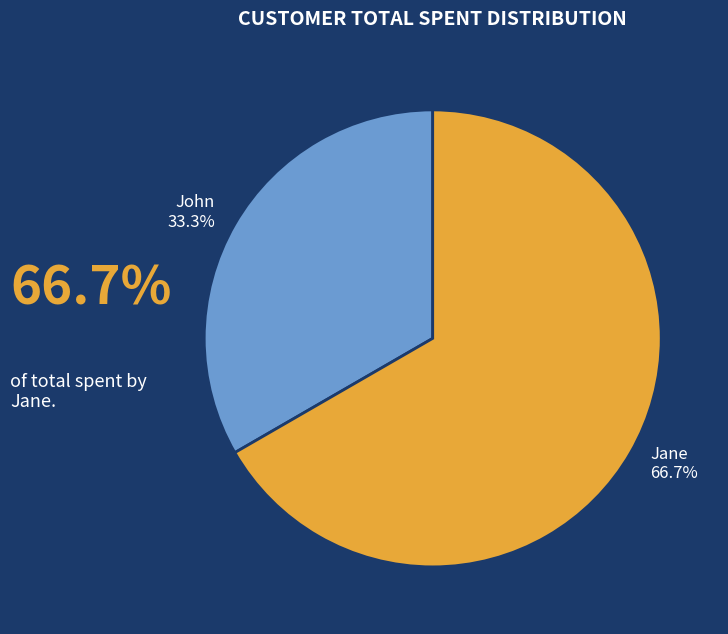

Is it true that Jane is 67% of the pie?

True